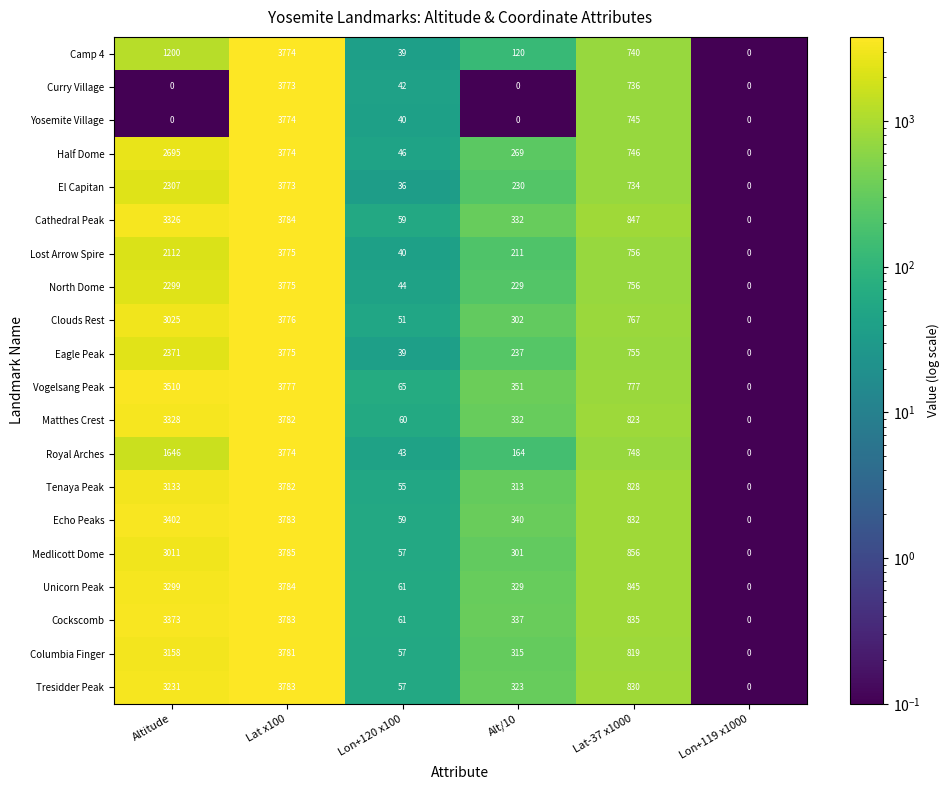

Which label corresponds to the largest value in the chart?

Lat x100